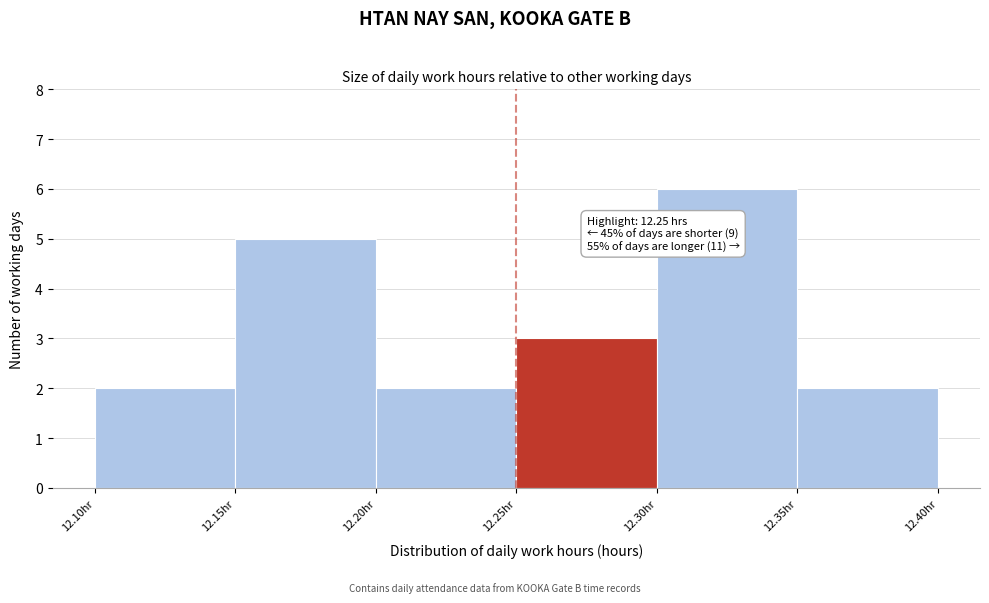

Over which range of the x-axis is the bar tallest?

12.30 to 12.35